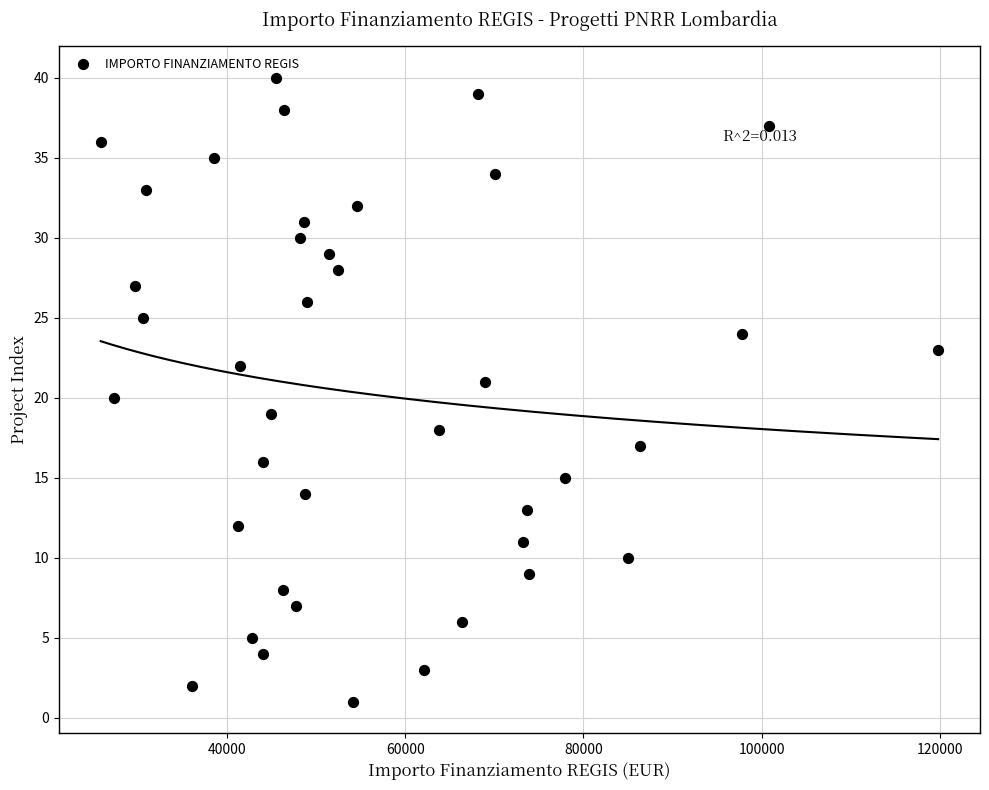

What is the range of Y values (max minus min)?

39